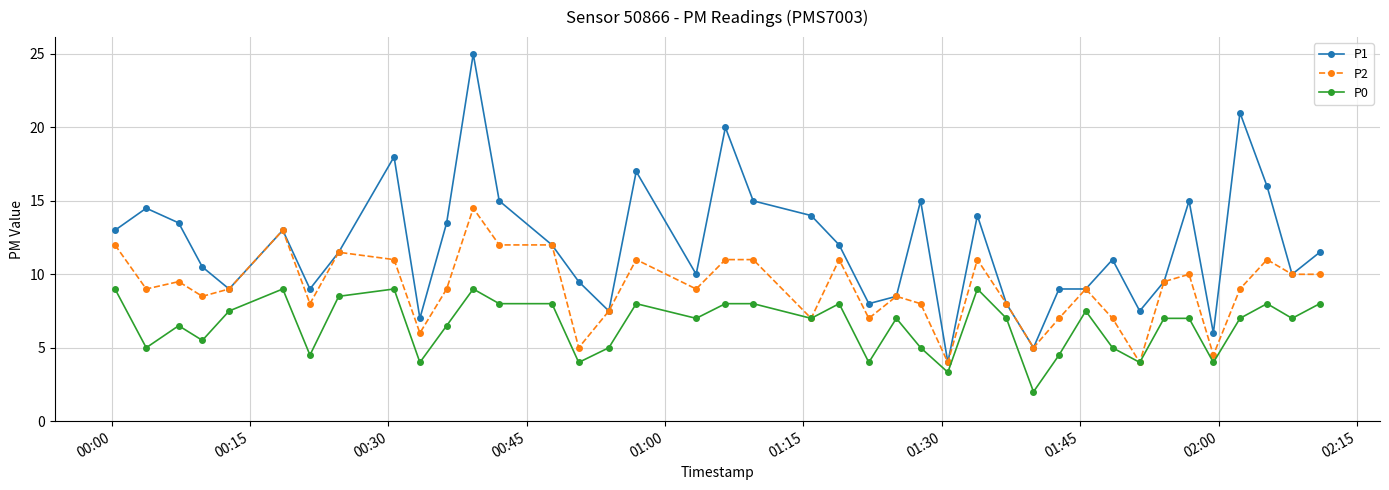

True or false: P0 and P1 intersect in this chart.

False